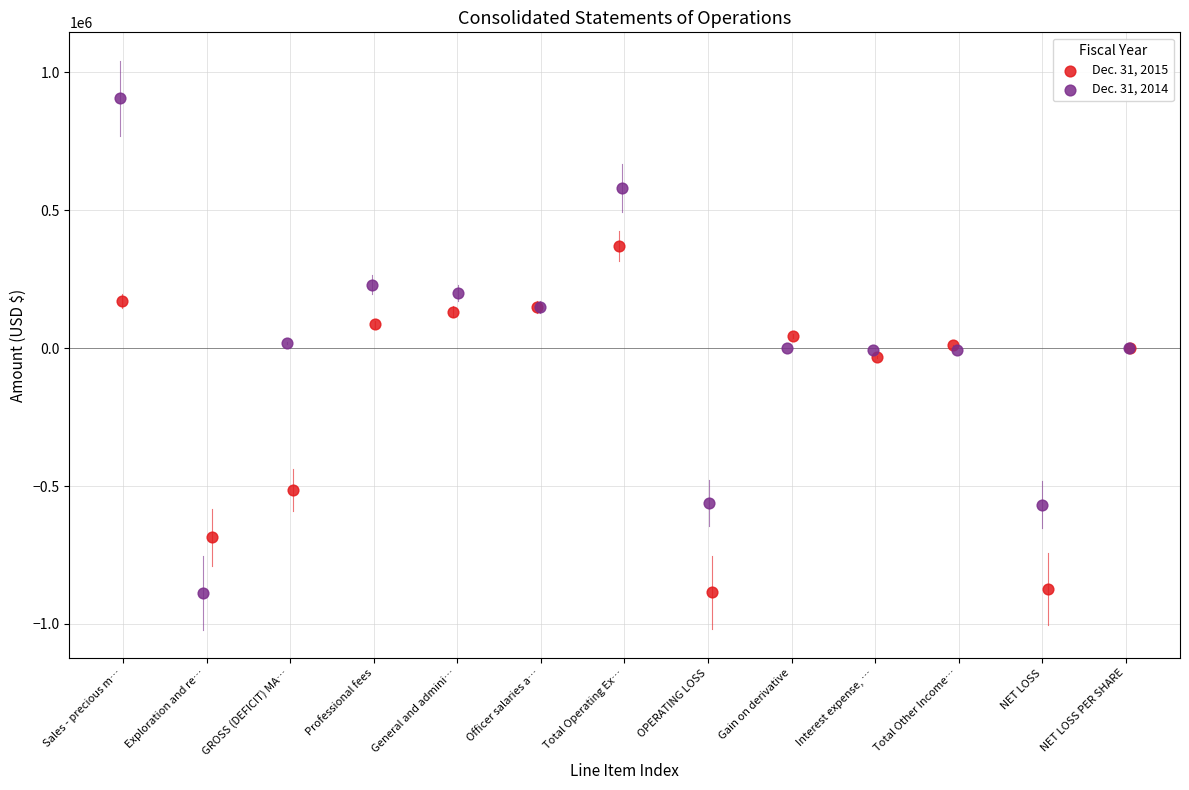

Which series has the widest spread of Y values?

Dec. 31, 2014